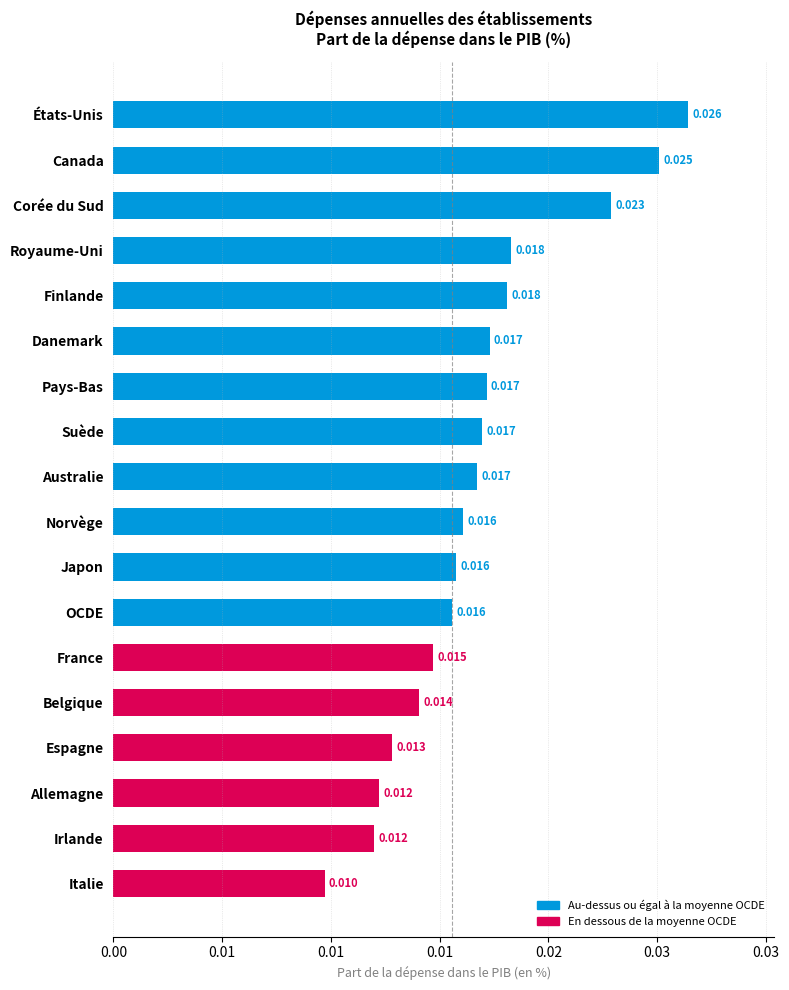

What is the sum of all values?

0.3